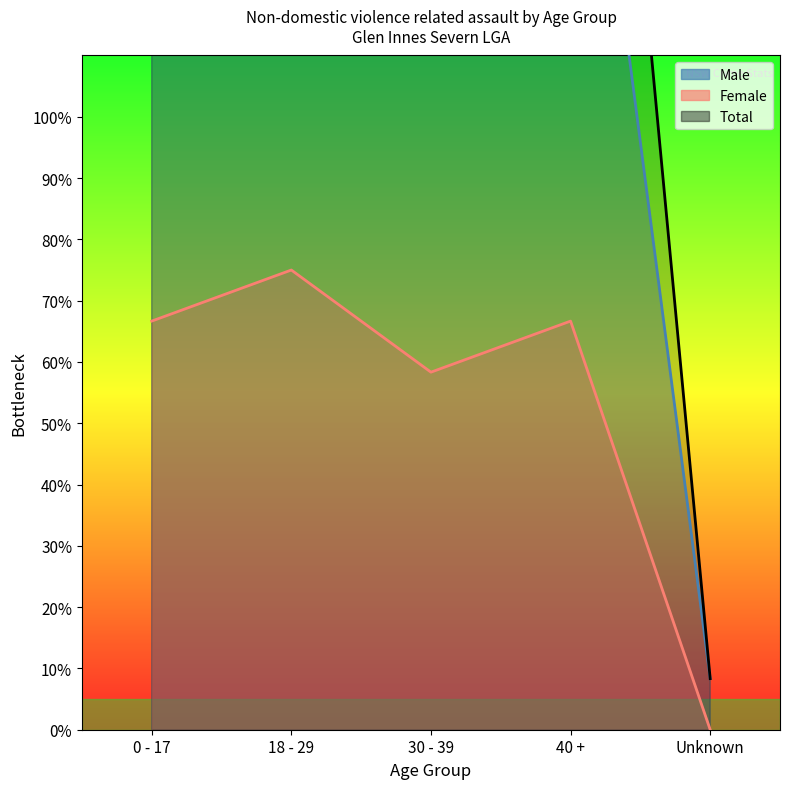

The Total series shows 107.0 at 30 - 39. True or false?

False